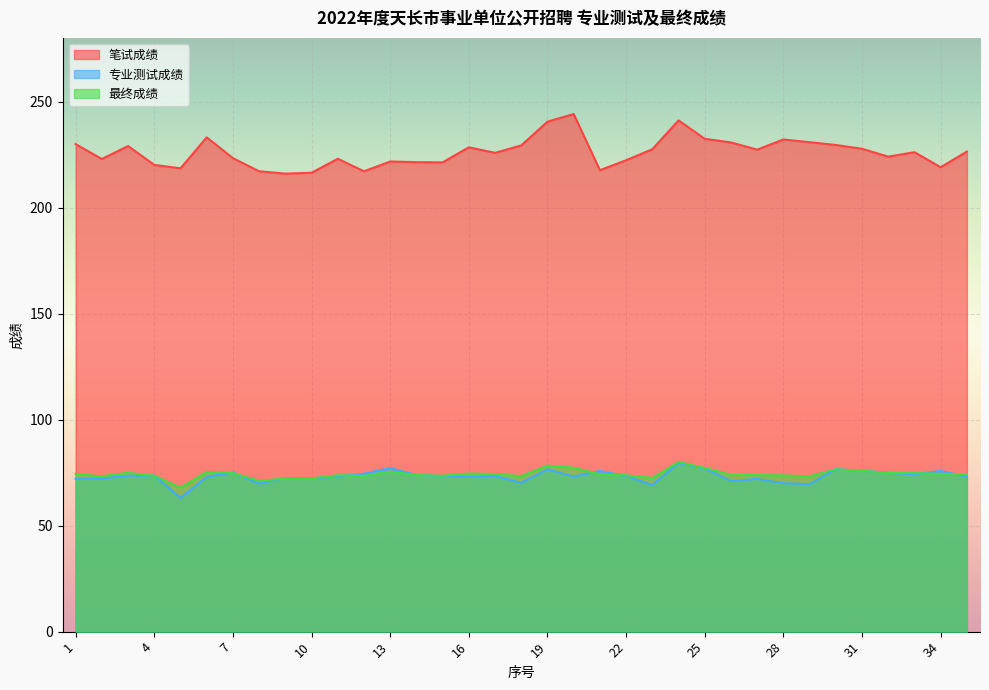

Which label corresponds to the smallest value in the chart?

5